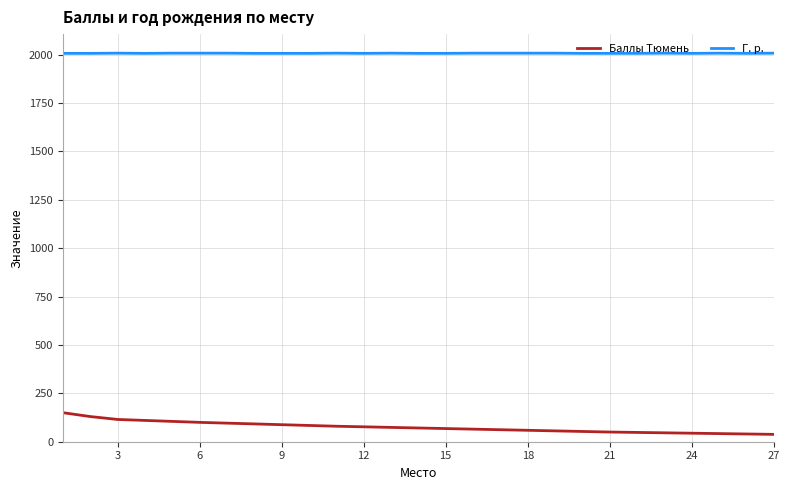

Which series has the largest total across all categories?

Г. р.